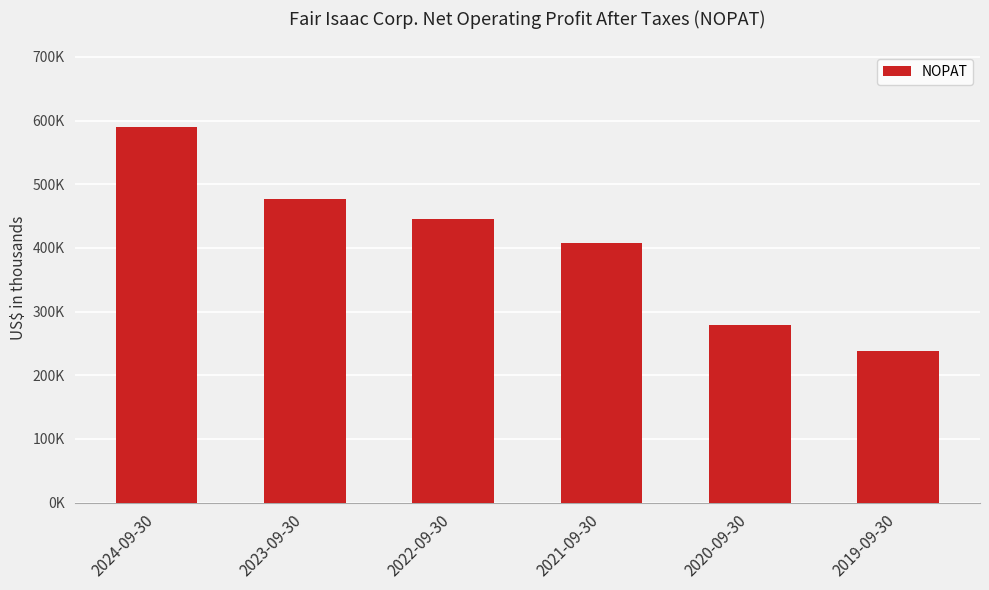

Which category has the highest value across all series?

2024-09-30